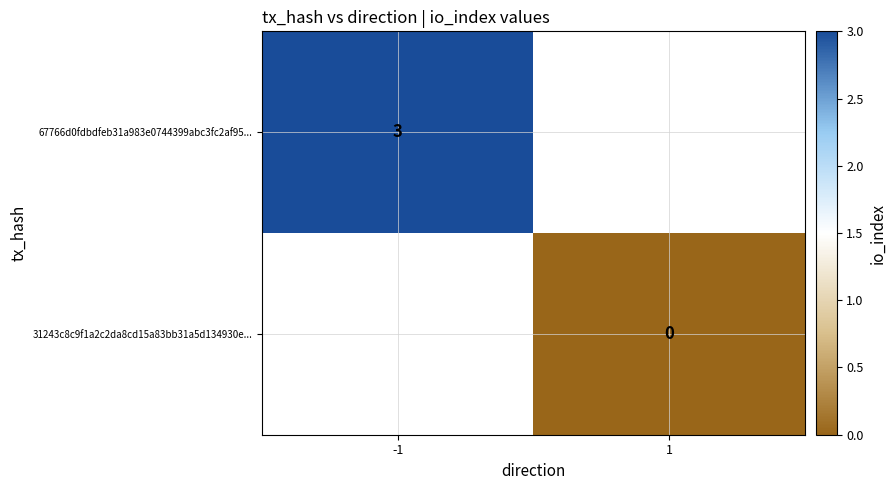

Is it true that 67766d0fdbdfeb31a983e0744399abc3fc2af95... equals 2 at -1?

False